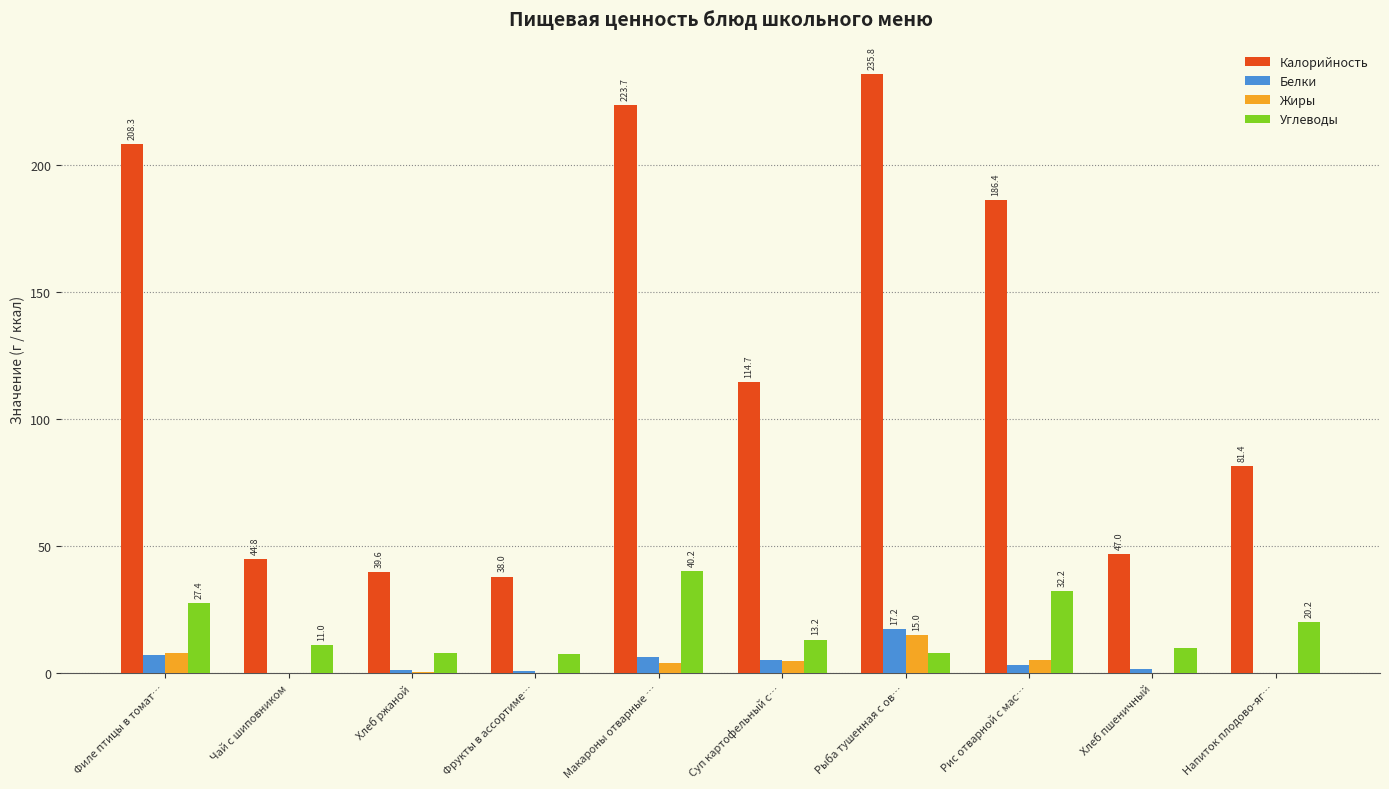

The value of Калорийность at Чай с шиповником is 22.3. True or false?

False